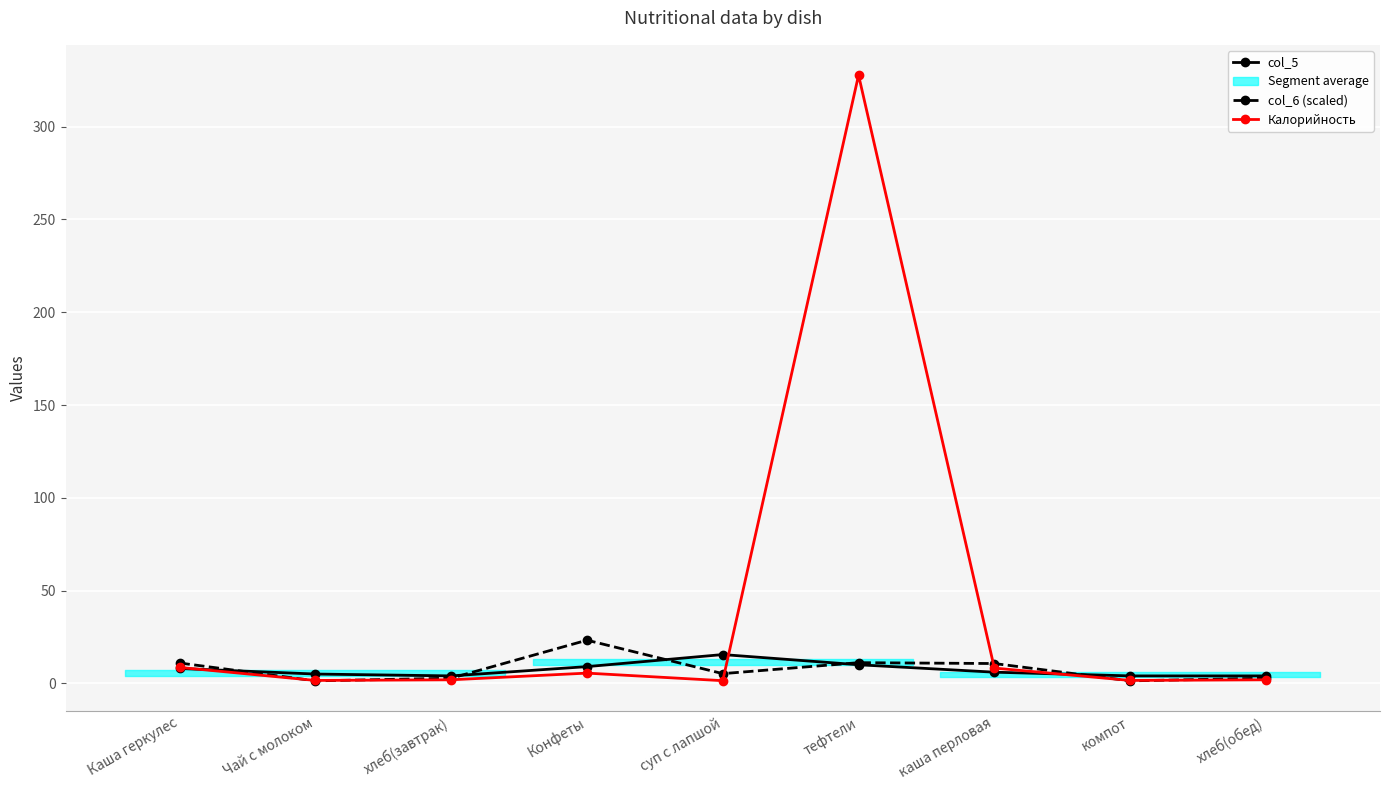

After their last crossing, which series has the higher values: col_6 (scaled) or col_5?

col_5